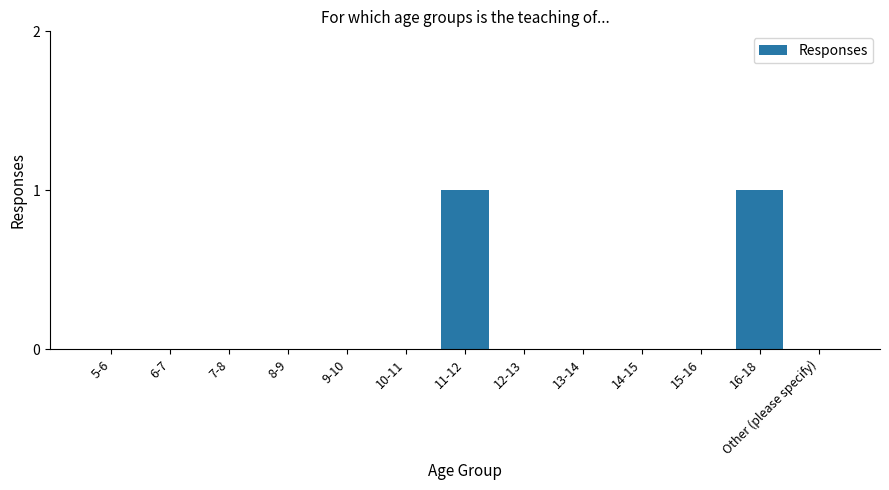

The value at 5-6 is 0. True or false?

True